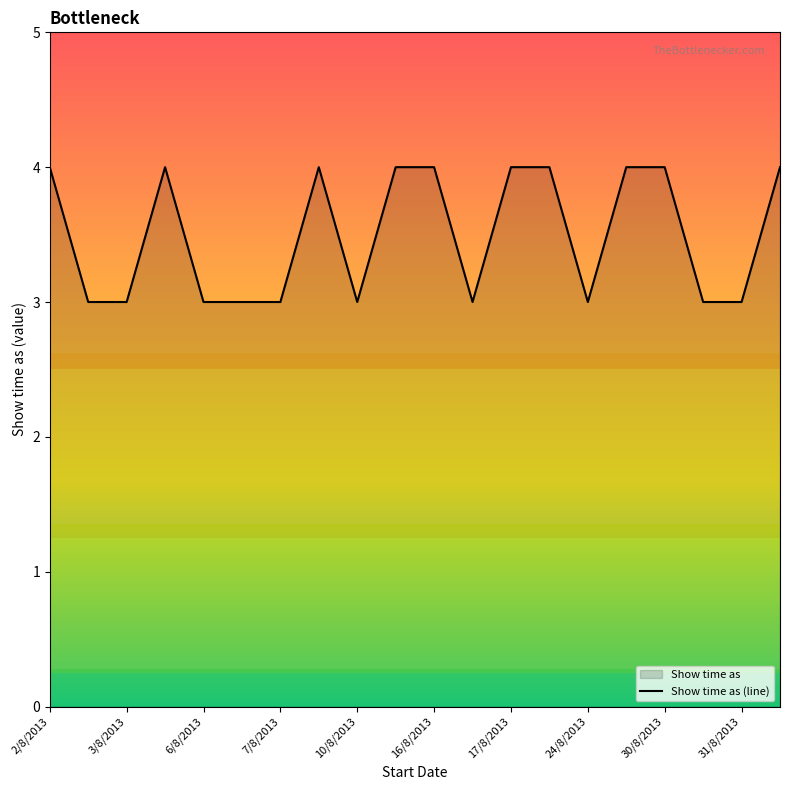

The value at 2/8/2013 is 4. True or false?

True